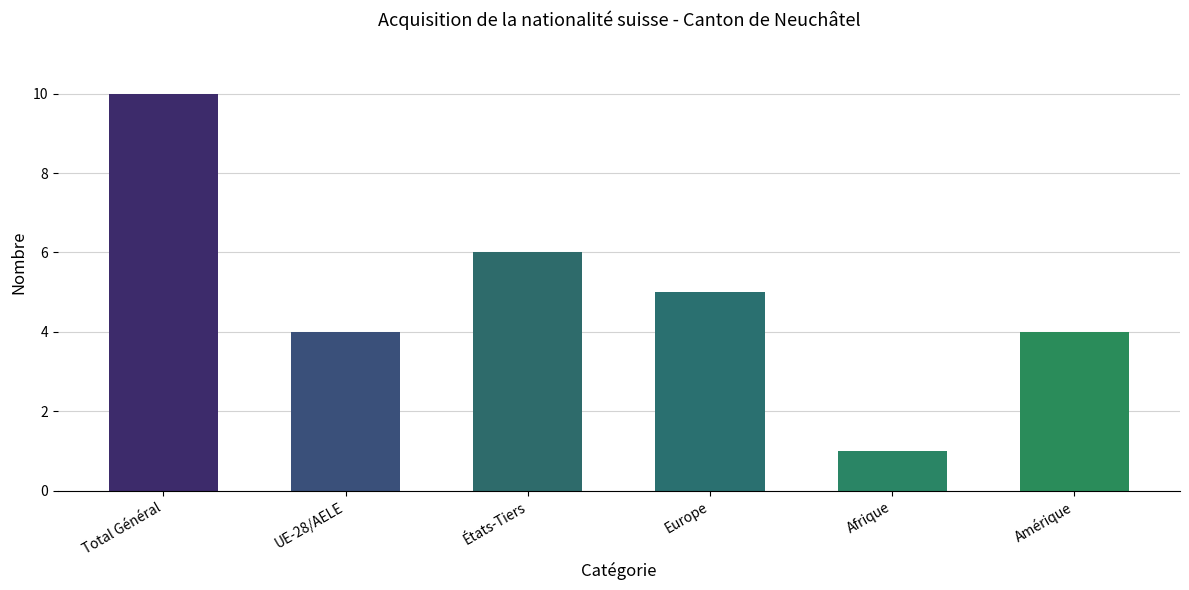

How many distinct data groups are displayed?

1